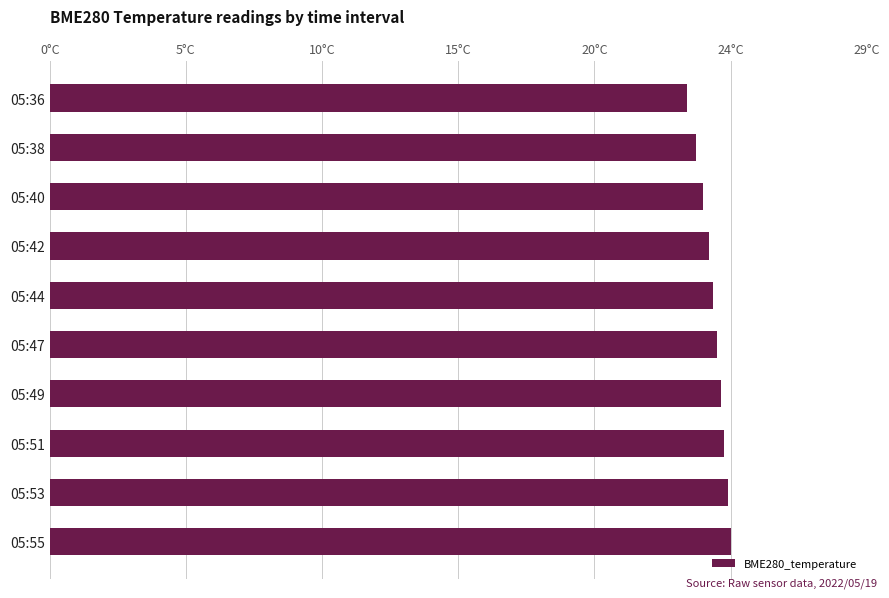

Are the bars horizontal?

Yes